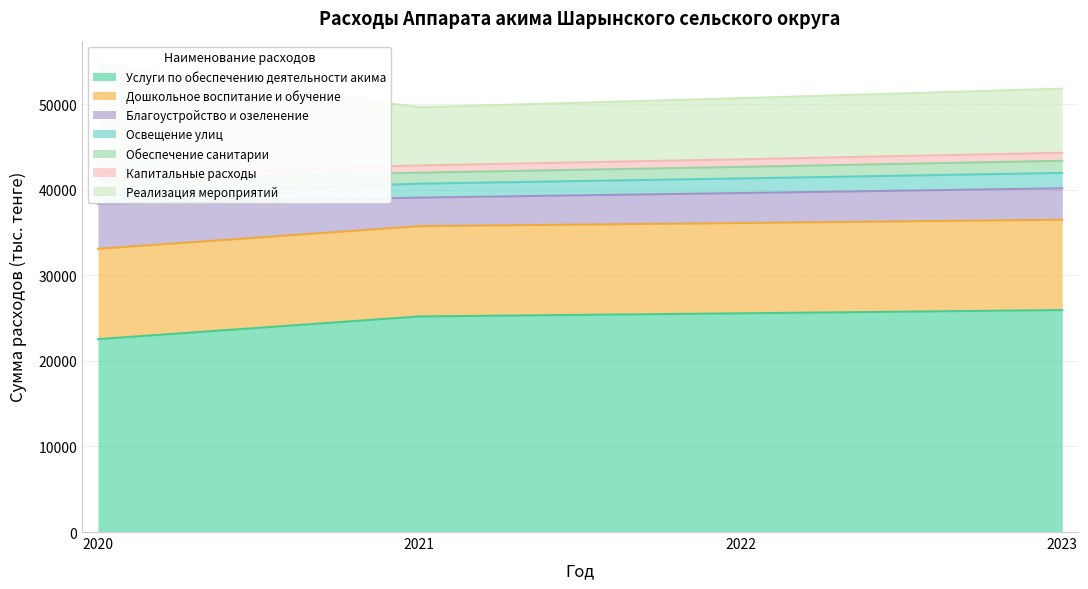

Where do 2021 and 2020 first cross each other?

Благоустройство и озеленение and Освещение улиц